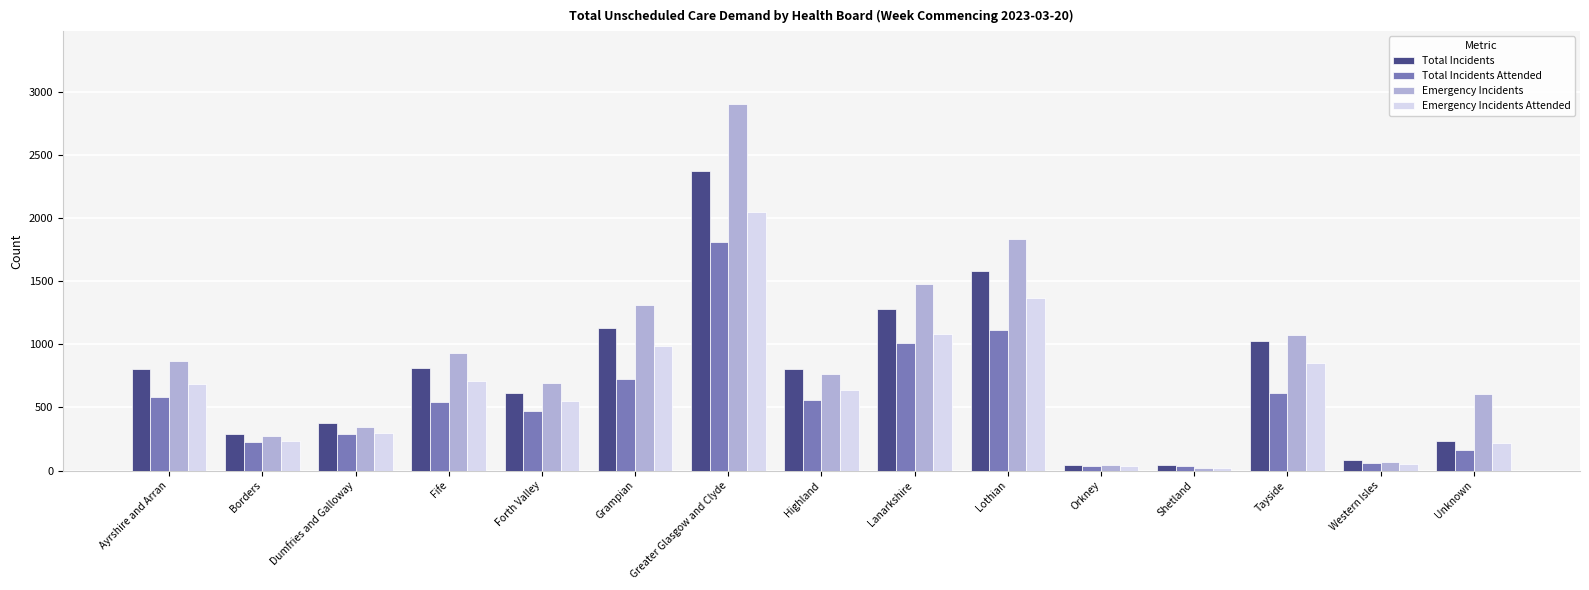

How many values in the Emergency Incidents Attended series are below 639?

7